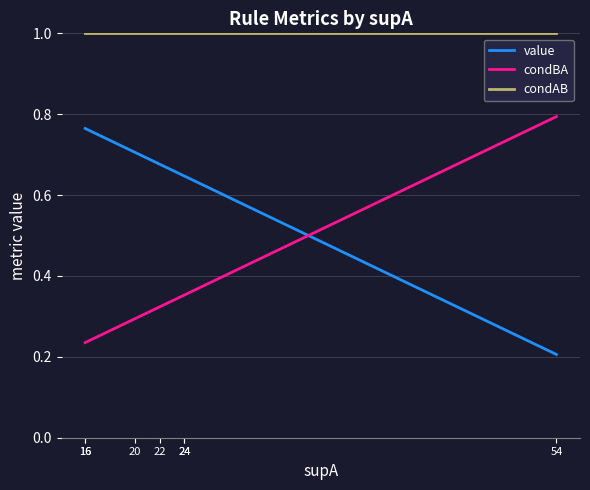

Is the value of condAB at 20 greater than the value of condBA at 54?

Yes